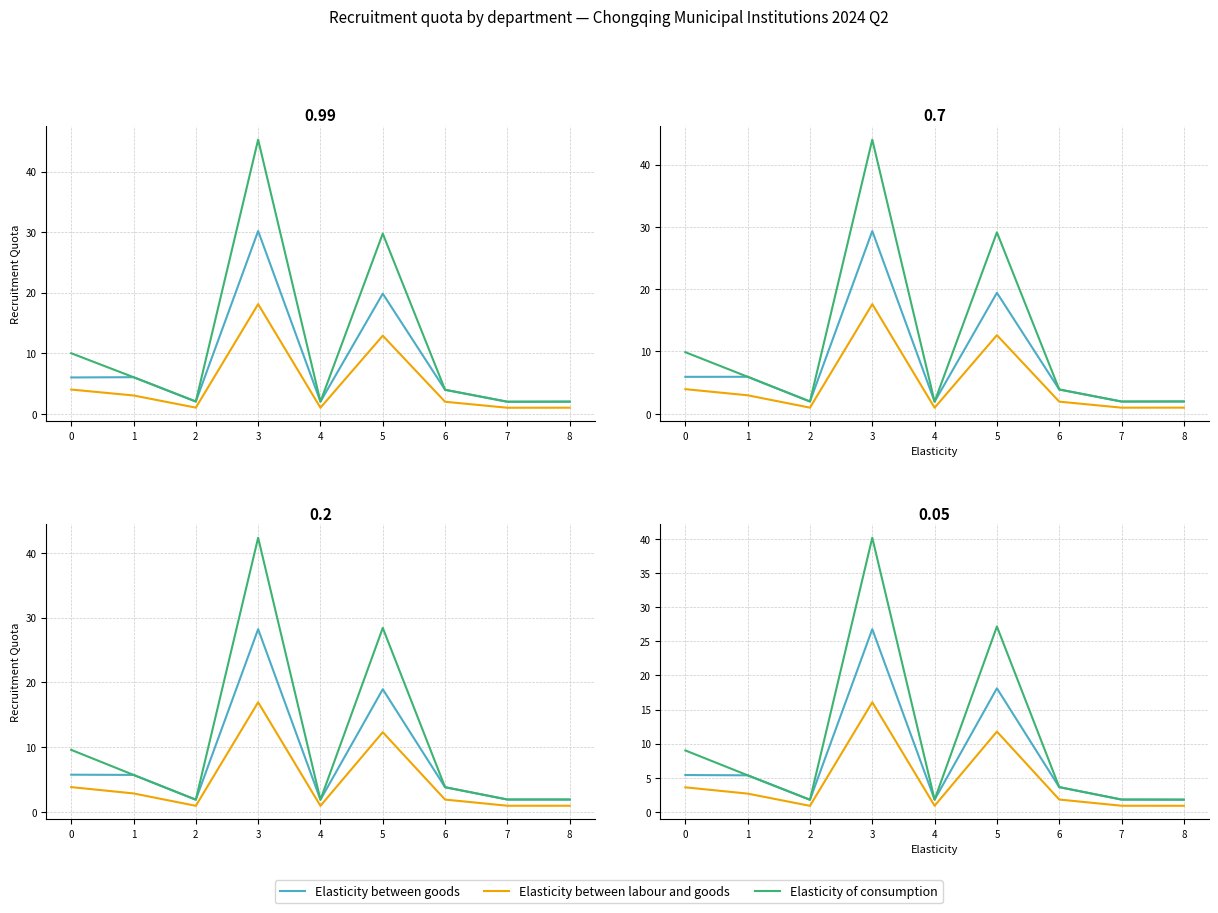

At which category is the sum across all series the highest?

3